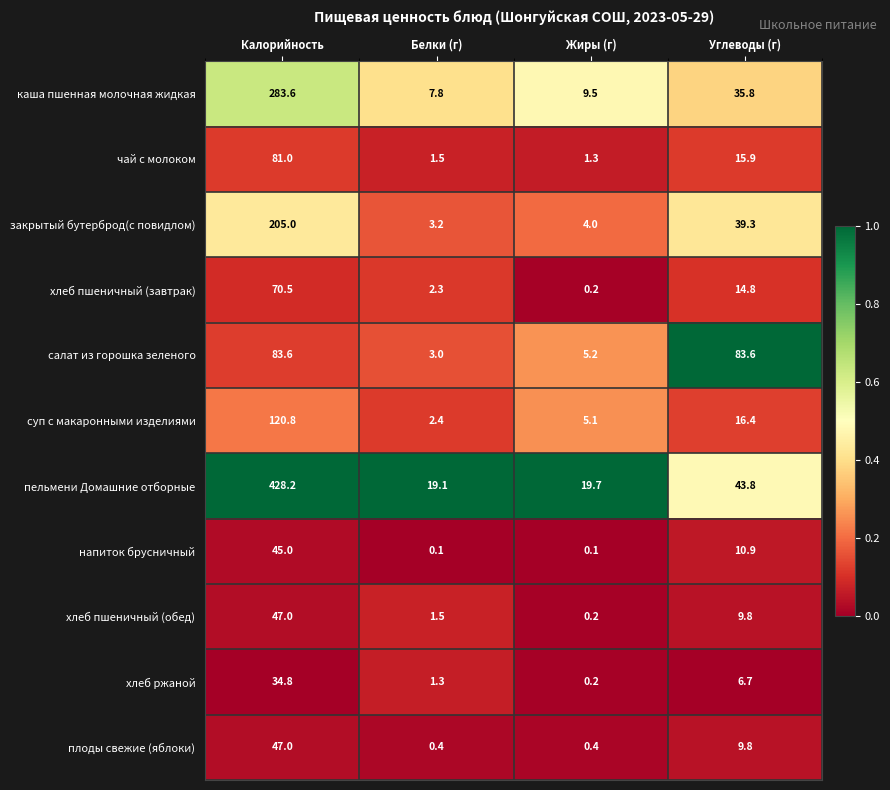

Where is напиток брусничный nearest to the value 22?

Углеводы (г)